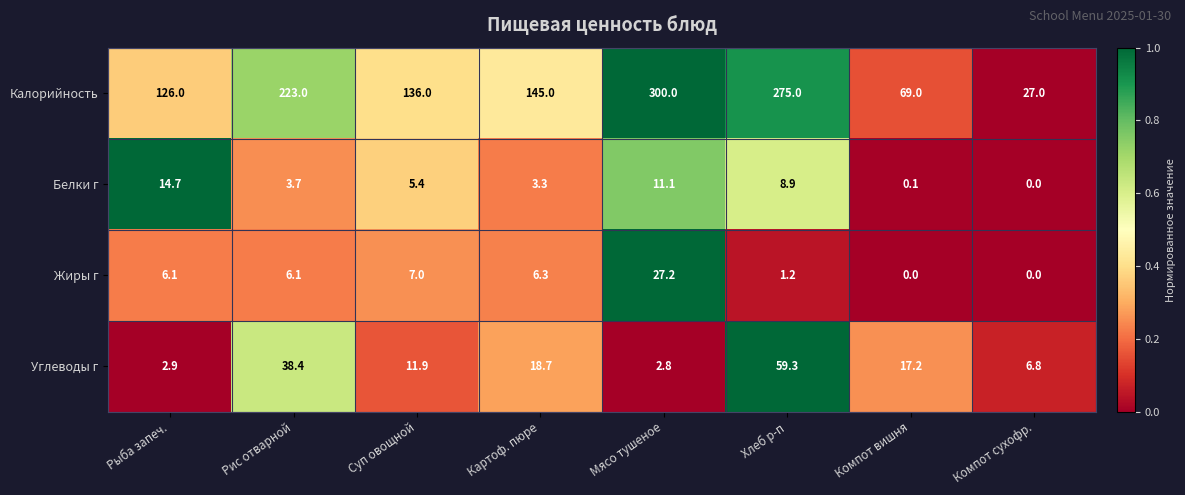

What is the total value across all series at Мясо тушеное?

341.1